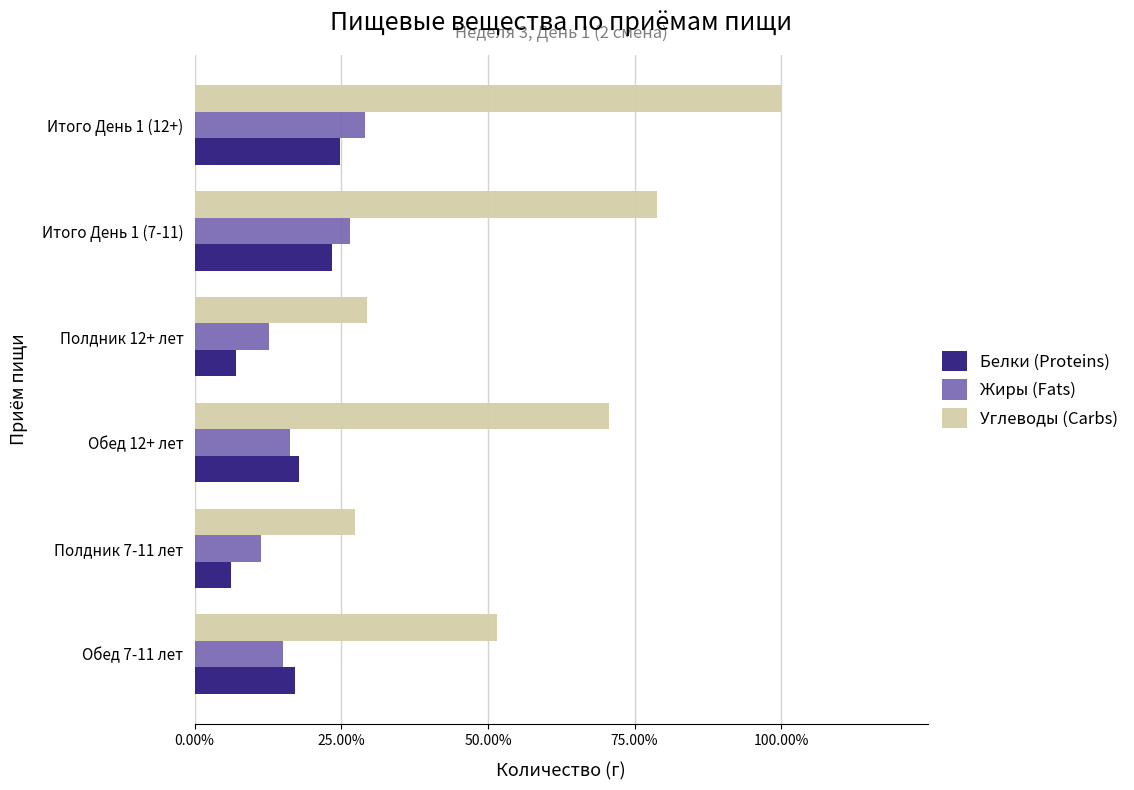

What are all the series names shown in the legend?

Белки (Proteins), Жиры (Fats), Углеводы (Carbs)